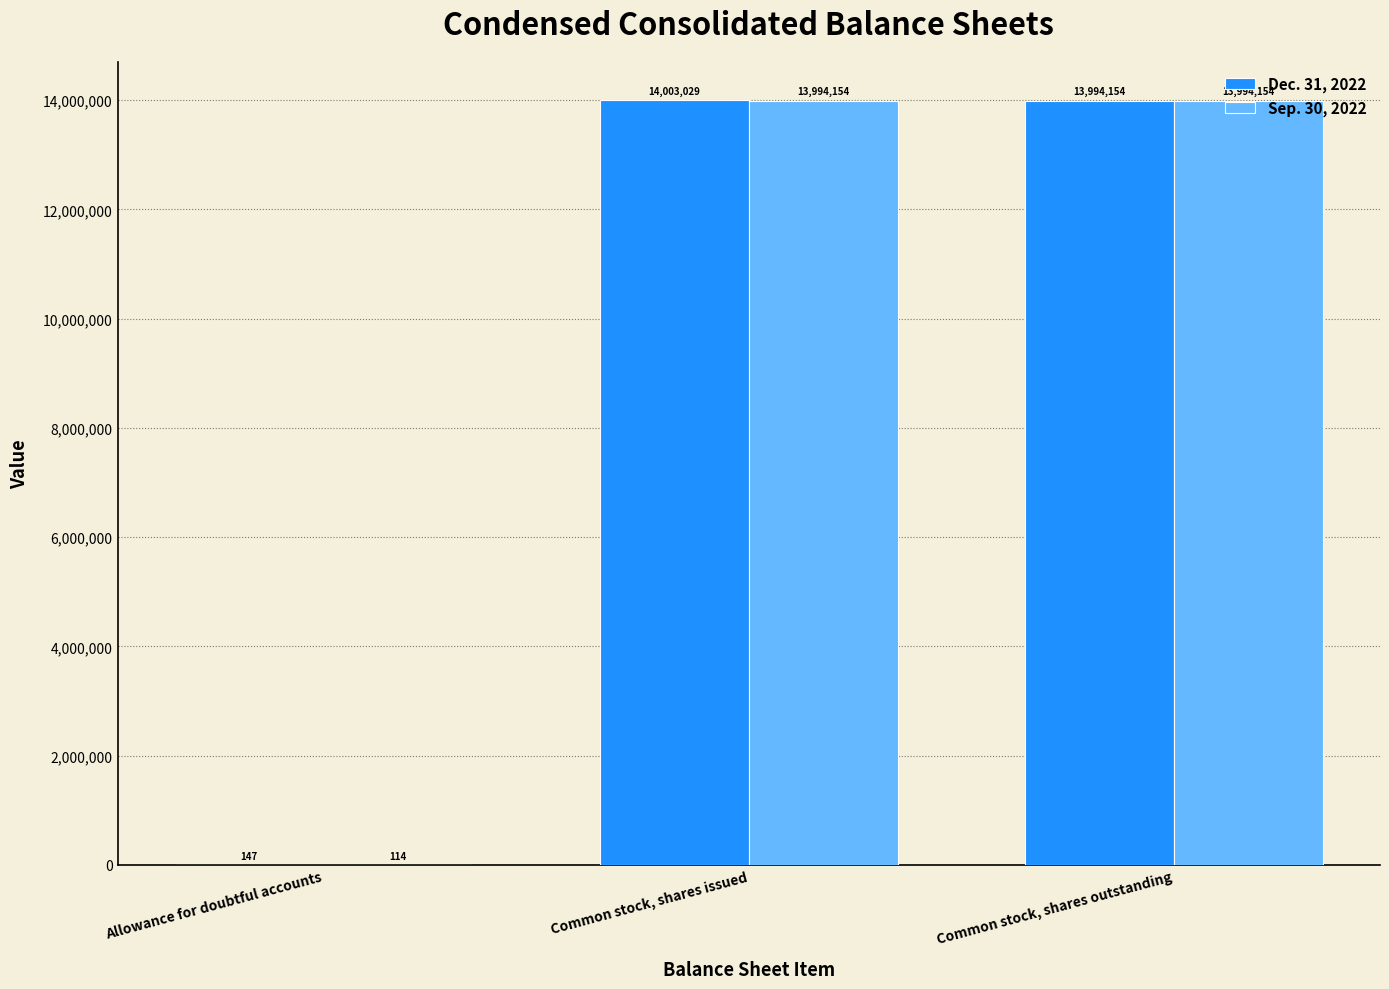

Reading left to right, transcribe all the data shown in this chart.

Dec. 31, 2022: Allowance for doubtful accounts=147	Common stock, shares issued=14003029	Common stock, shares outstanding=13994154
Sep. 30, 2022: Allowance for doubtful accounts=114	Common stock, shares issued=13994154	Common stock, shares outstanding=13994154